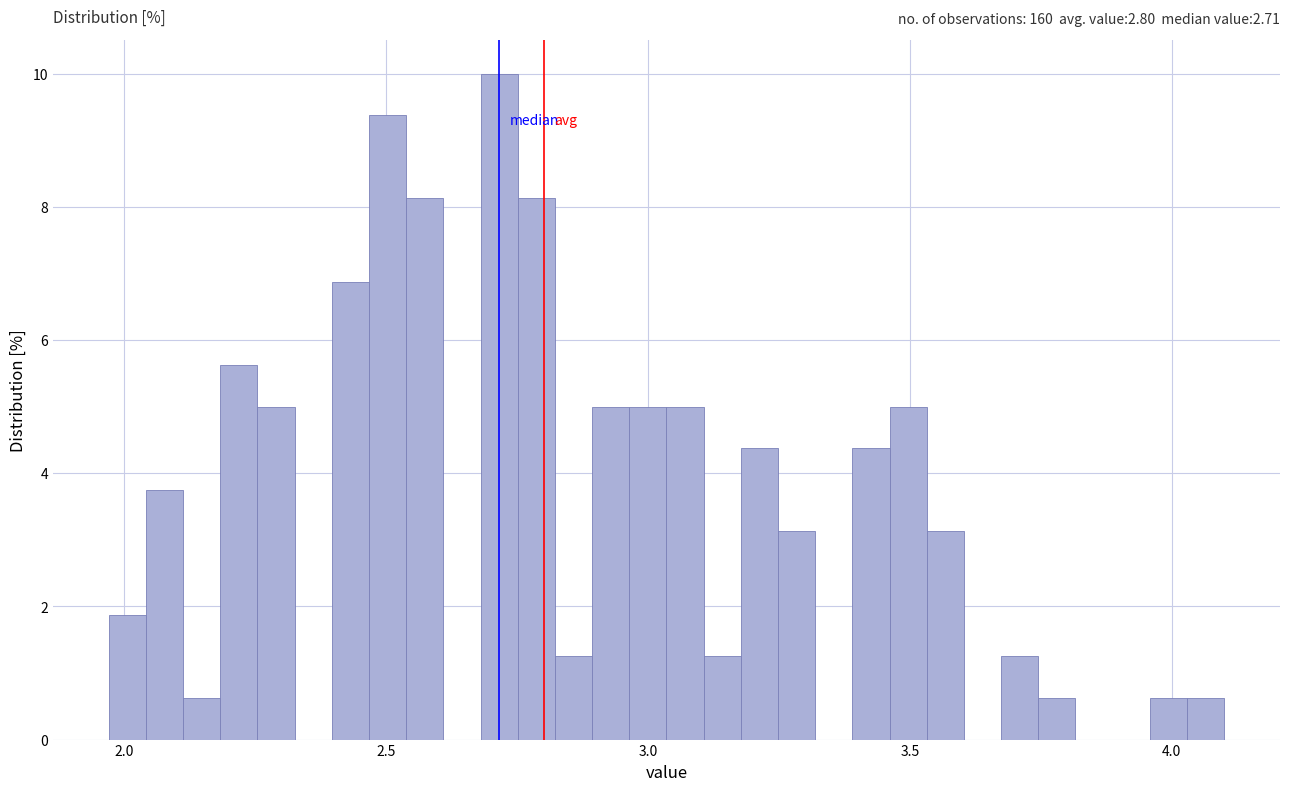

Around what value on the x-axis is the tallest bar? Give the approximate position of its centre, as read against the axis.

2.70